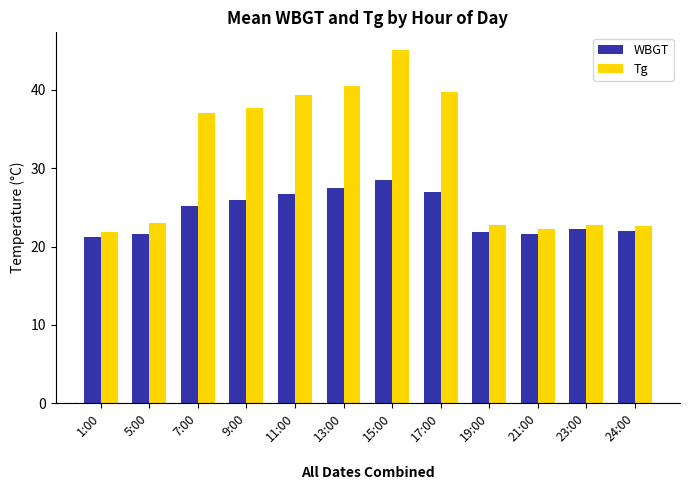

What is the average value of the WBGT series?

24.3